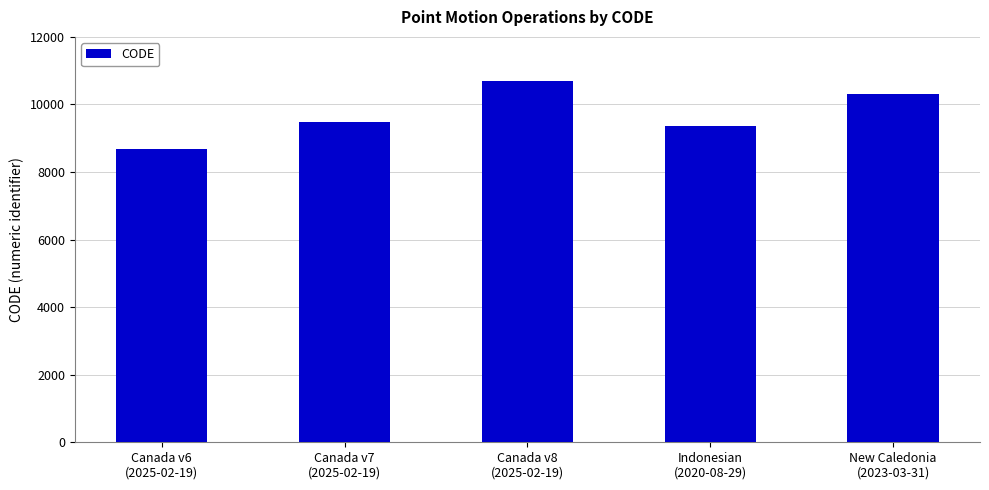

Reading right to left, transcribe all the data shown in this chart.

New Caledonia
(2023-03-31)=10323	Indonesian
(2020-08-29)=9375	Canada v8
(2025-02-19)=10707	Canada v7
(2025-02-19)=9483	Canada v6
(2025-02-19)=8676